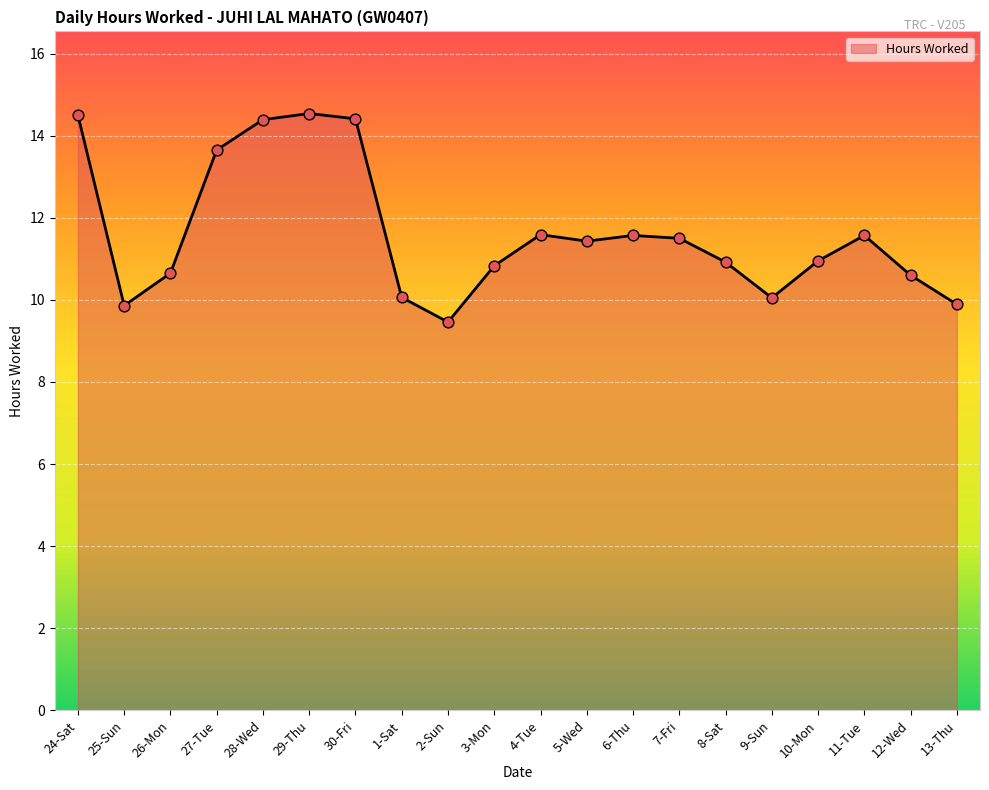

Which has a higher value, 26-Mon or 7-Fri?

7-Fri